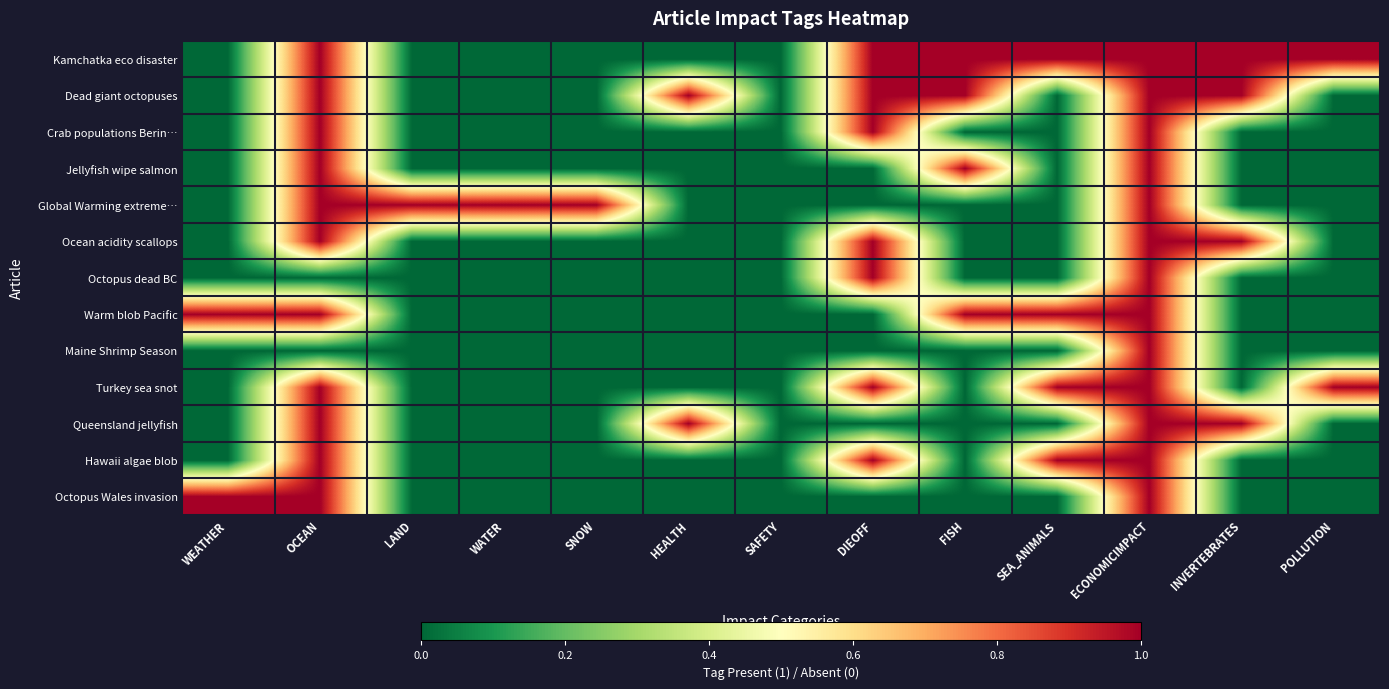

What is the total value across all series at POLLUTION?

2